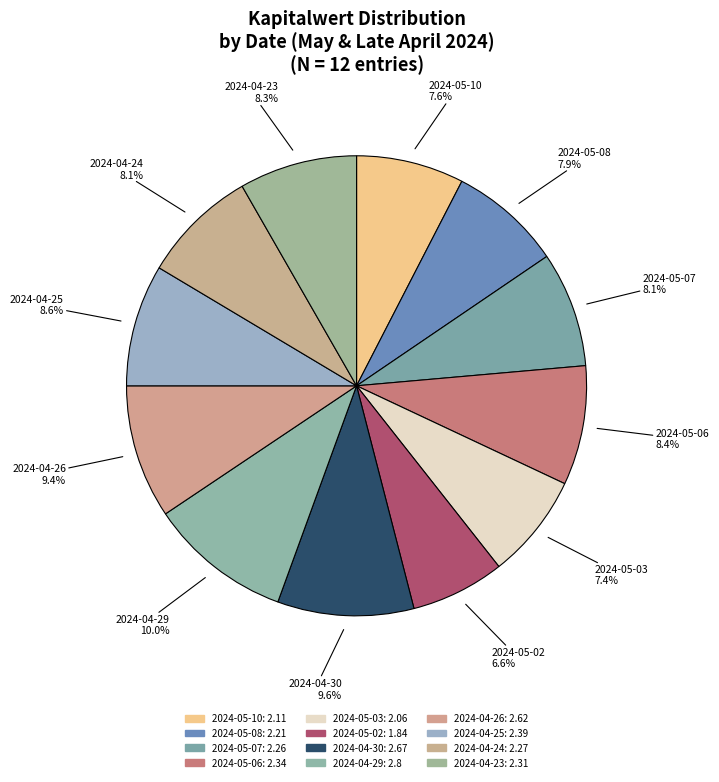

Does any single category account for the majority?

No